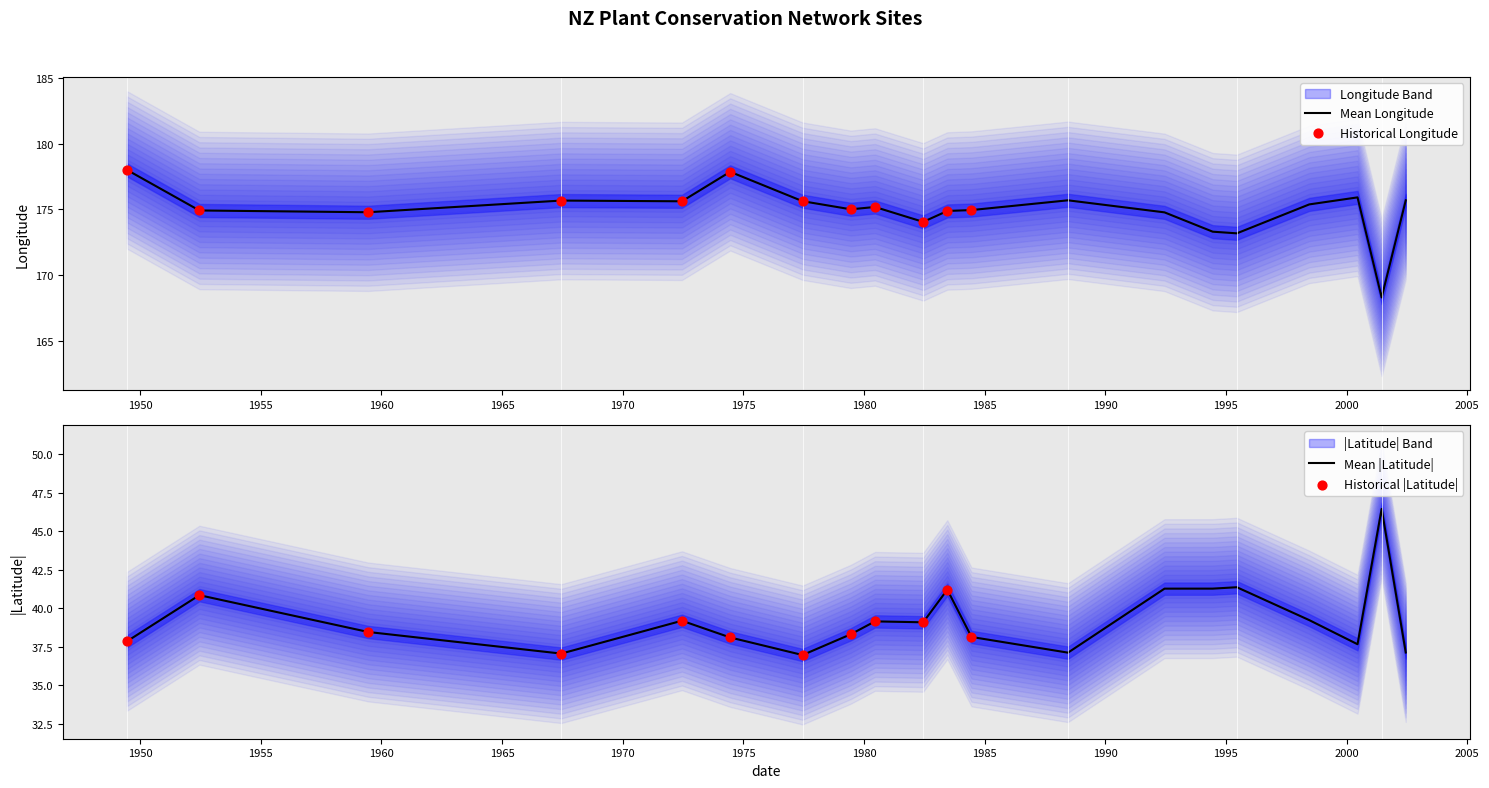

At how many categories does at least one series exceed 58?

20